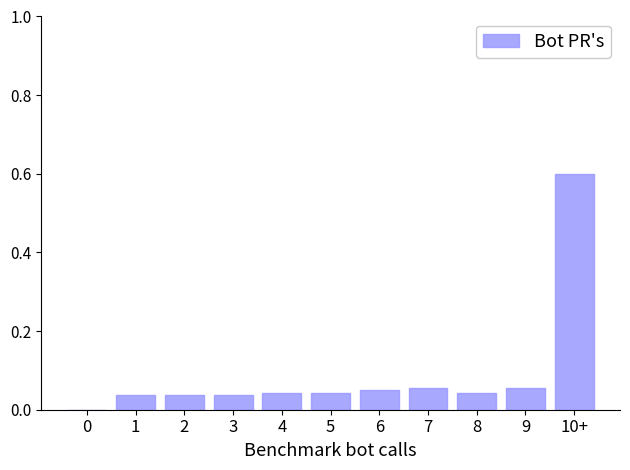

What is the greatest value displayed?

0.6